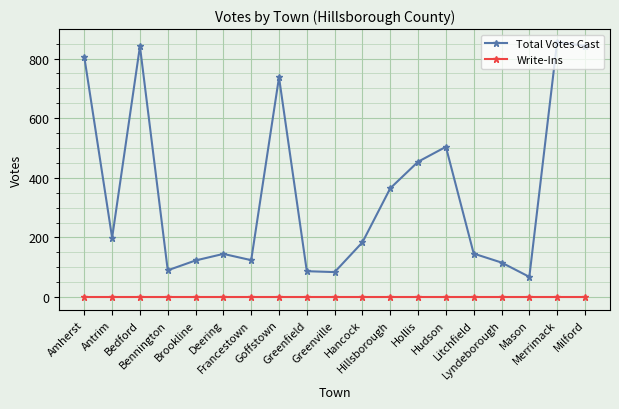

List the series in order of their overall mean, lowest first.

Write-Ins, Total Votes Cast